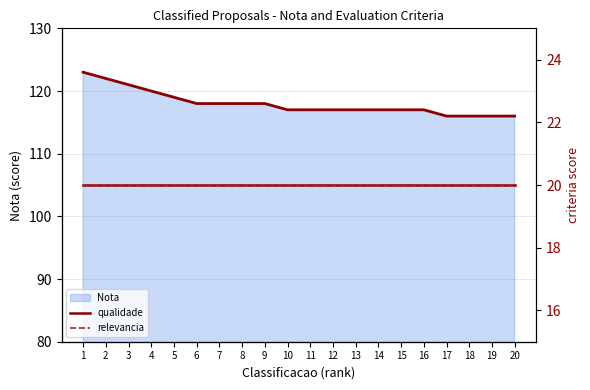

What is the value of the relevancia point at the 13th from the left?

20